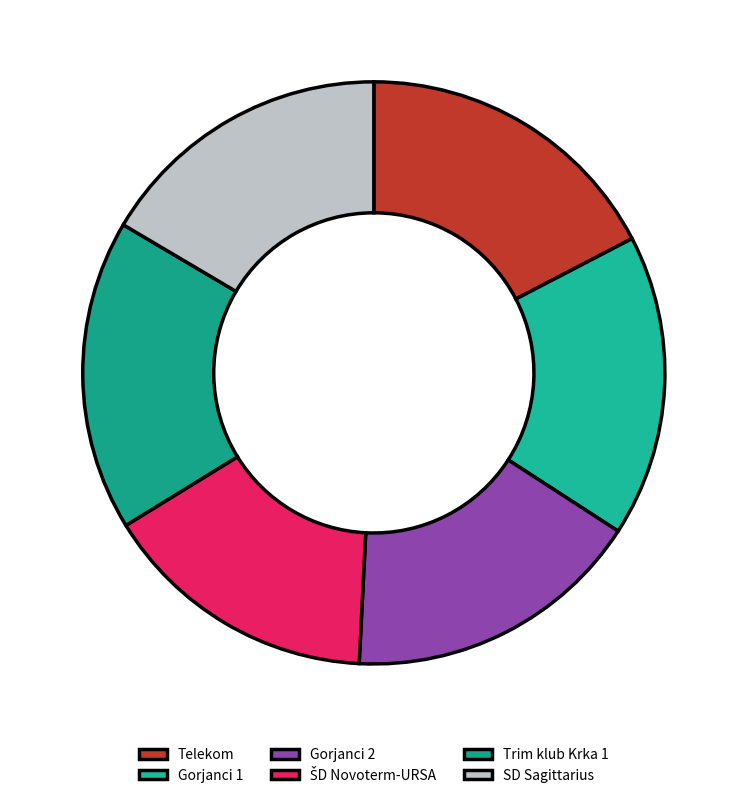

How many segments does this pie chart have?

6